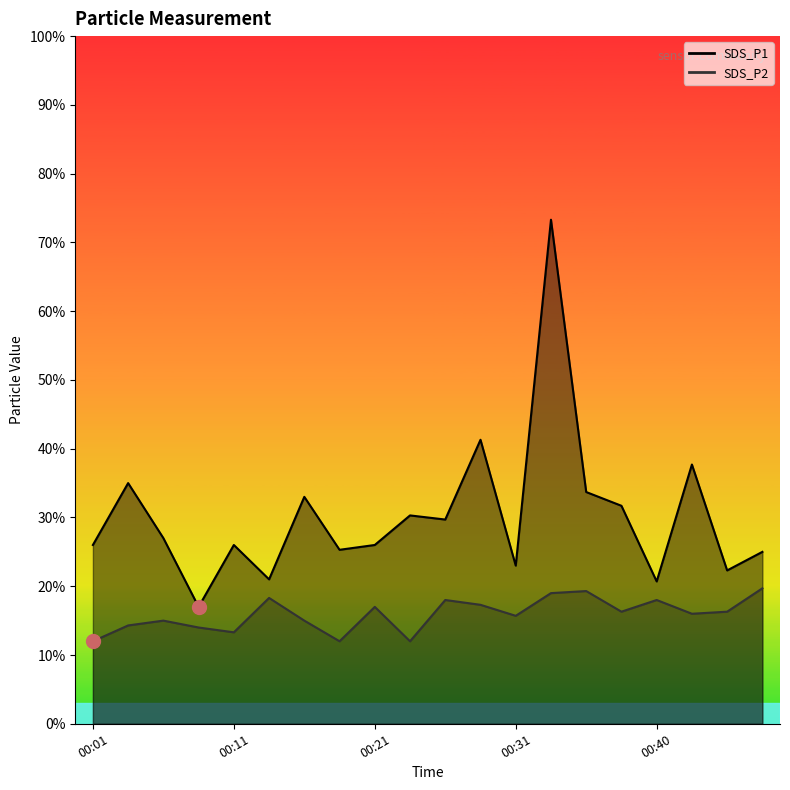

Which series changed the most between 00:16 and 00:23?

SDS_P2